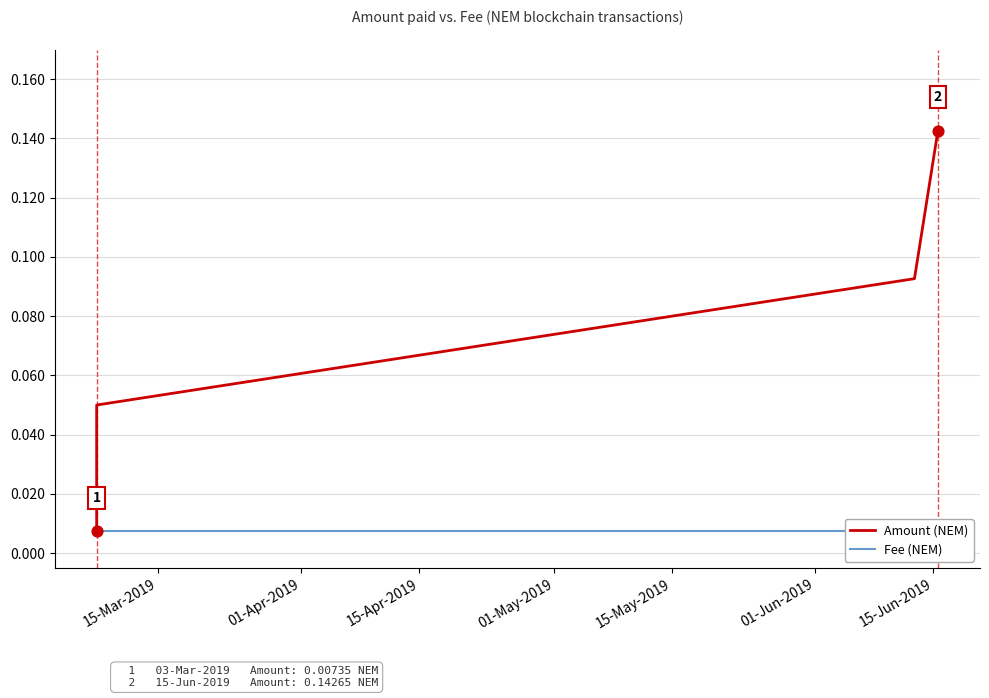

Is the value of Fee at 15-Apr-2019 greater than the value of Amount at 15-Apr-2019?

No